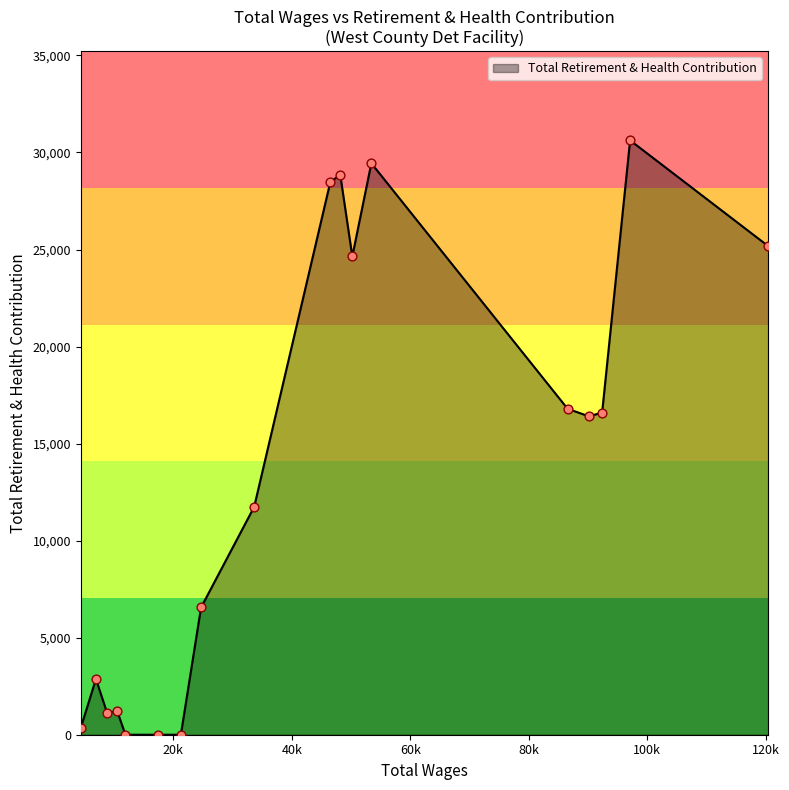

What is the maximum value shown in the chart?

30624